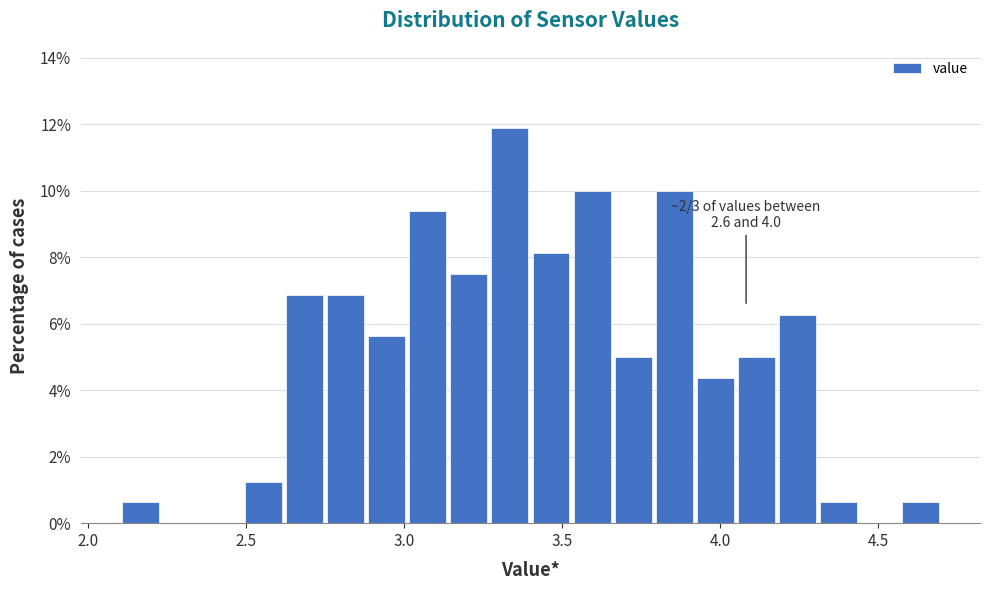

Read against the x-axis, roughly where is the centre of the tallest bar?

3.35